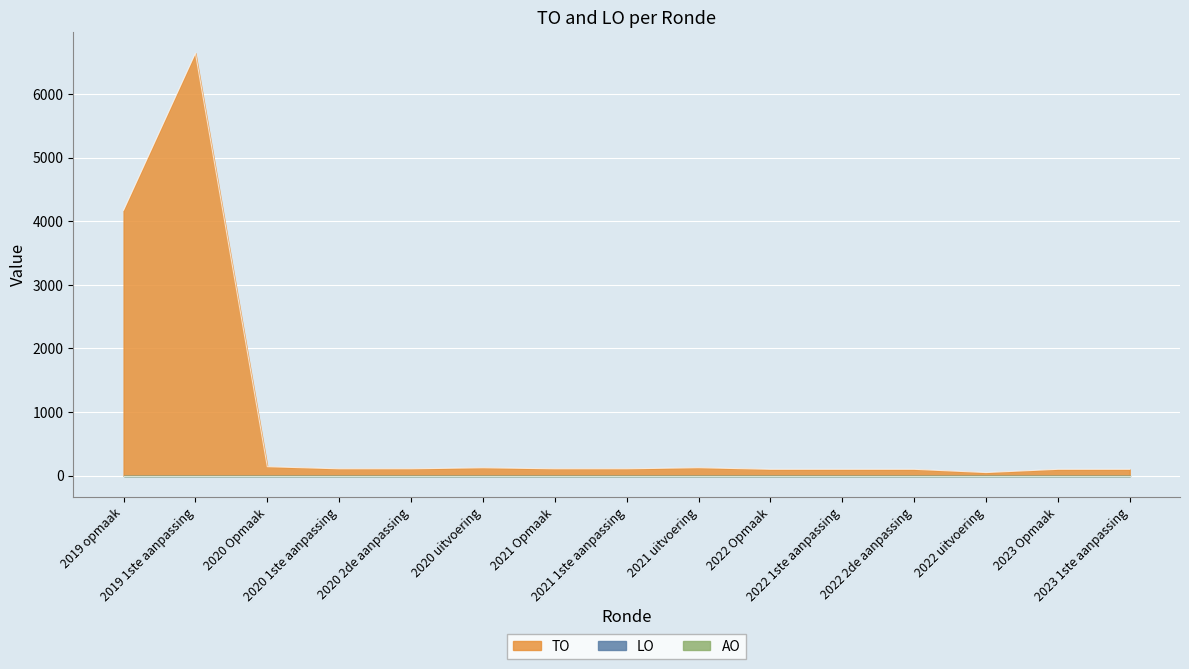

Which series changed the most between 2020 1ste aanpassing and 2020 uitvoering?

TO